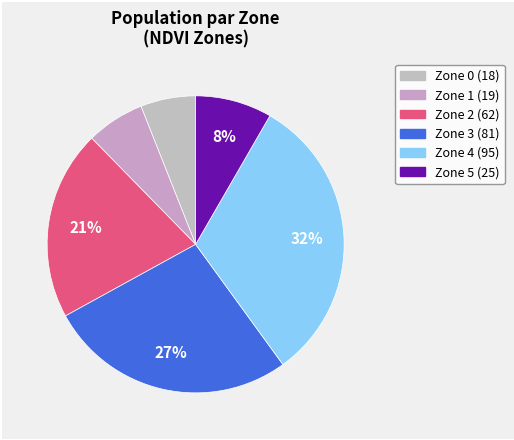

Combined, what portion of the pie is Zone 2 and Zone 5?

29.0%